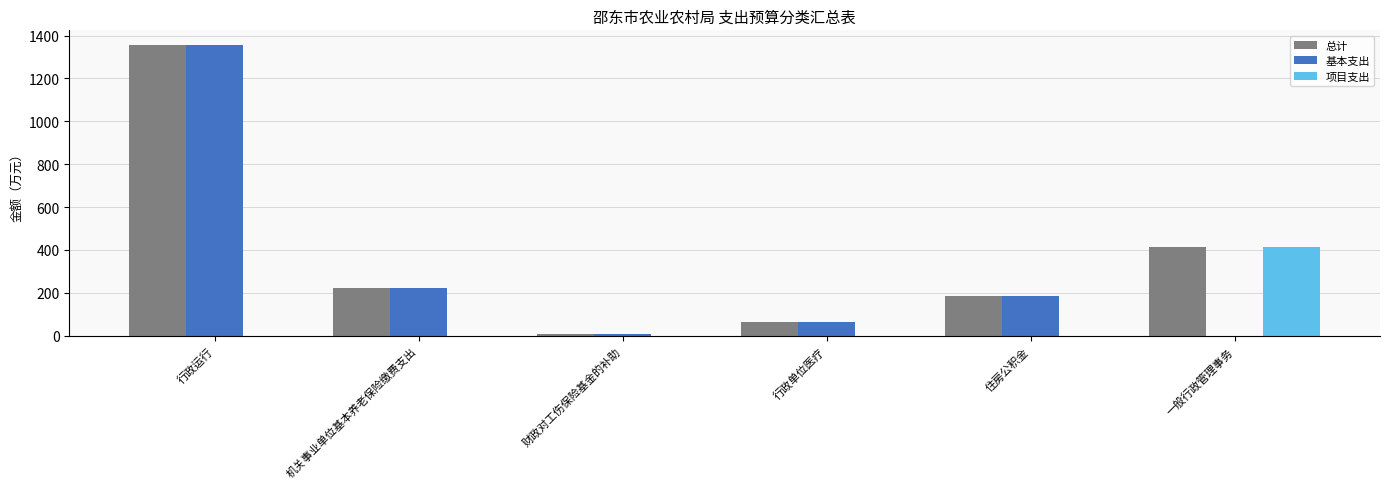

Reading right to left, what are all the values shown in this chart?

总计: 414.9	186.4	65.0	8.2	225.0	1356.4
基本支出: 0.0	186.4	65.0	8.2	225.0	1356.4
项目支出: 414.9	0.0	0.0	0.0	0.0	0.0